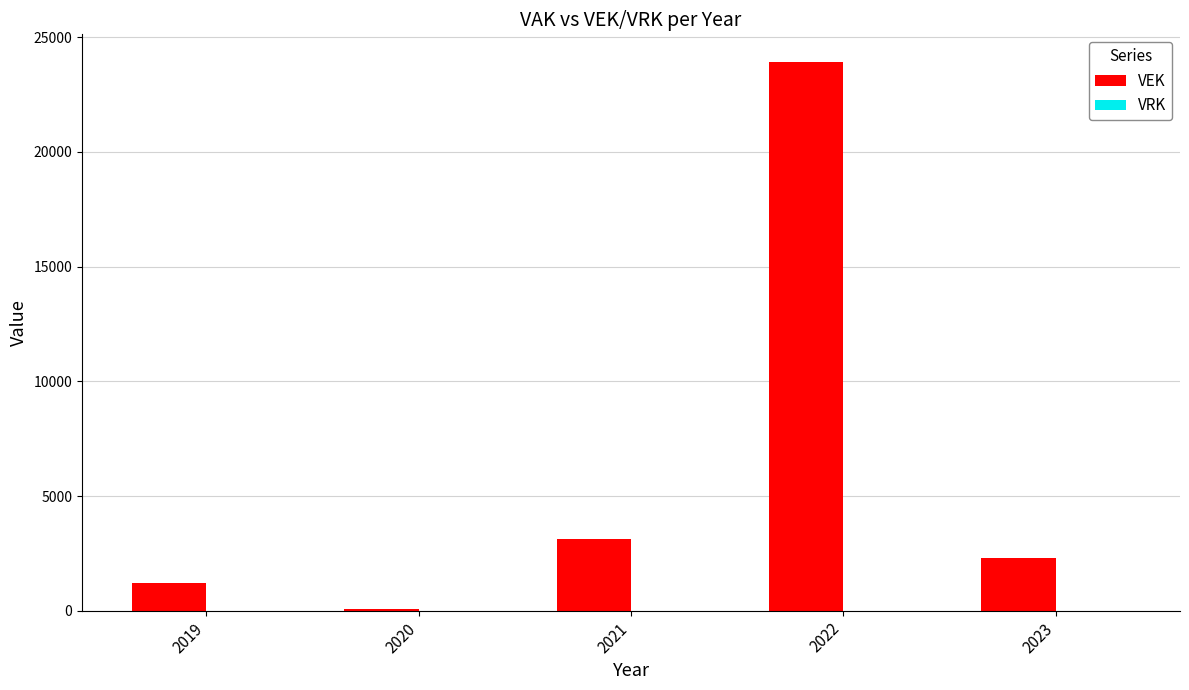

Reading left to right, extract all data points from this chart.

2019=1204	2020=68	2021=3127	2022=23922	2023=2314